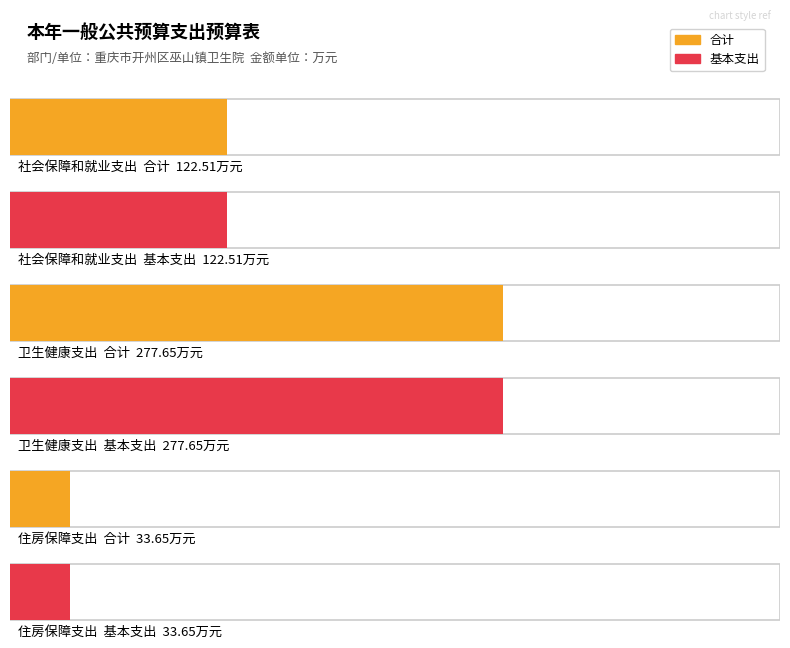

What is the total value across all series at 社会保障和就业支出?

245.0